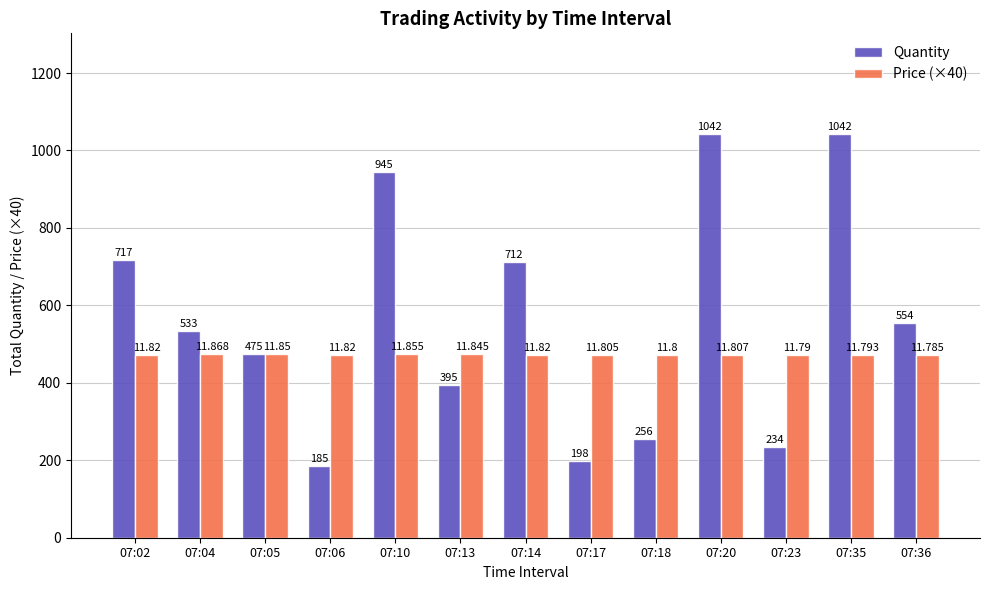

What is the average value of the Price (×40) series?

472.8